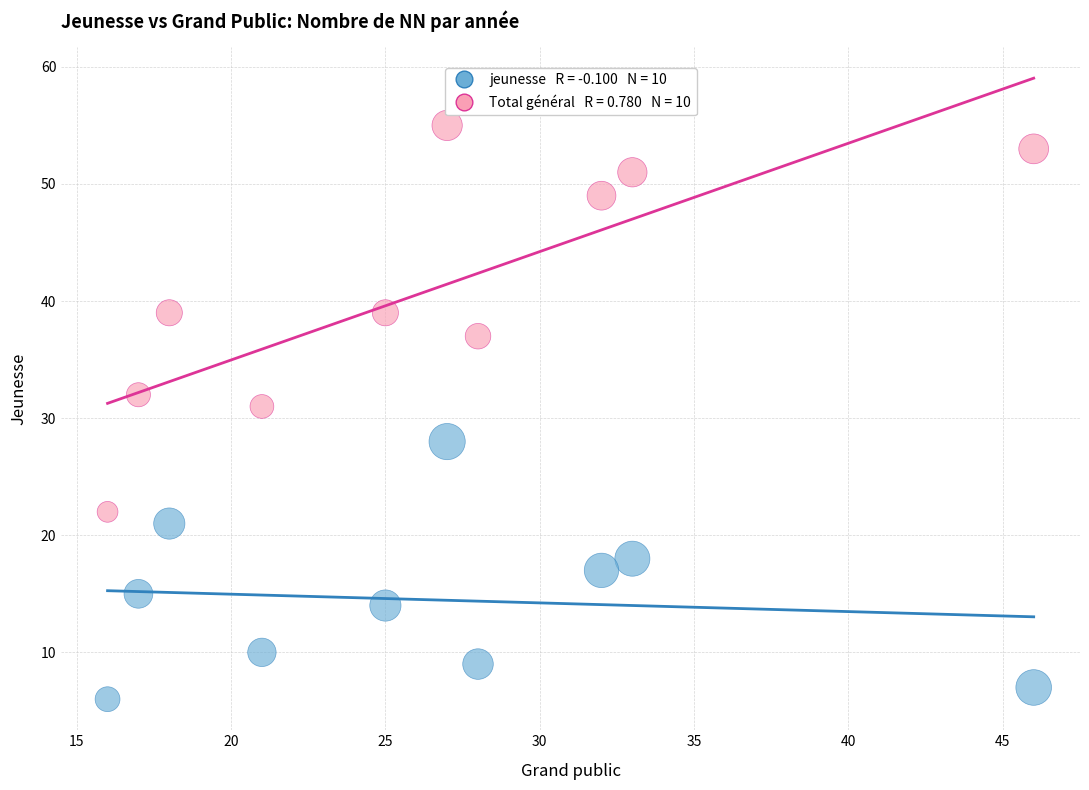

Across all data points, what is the range of Y values (max minus min)?

49